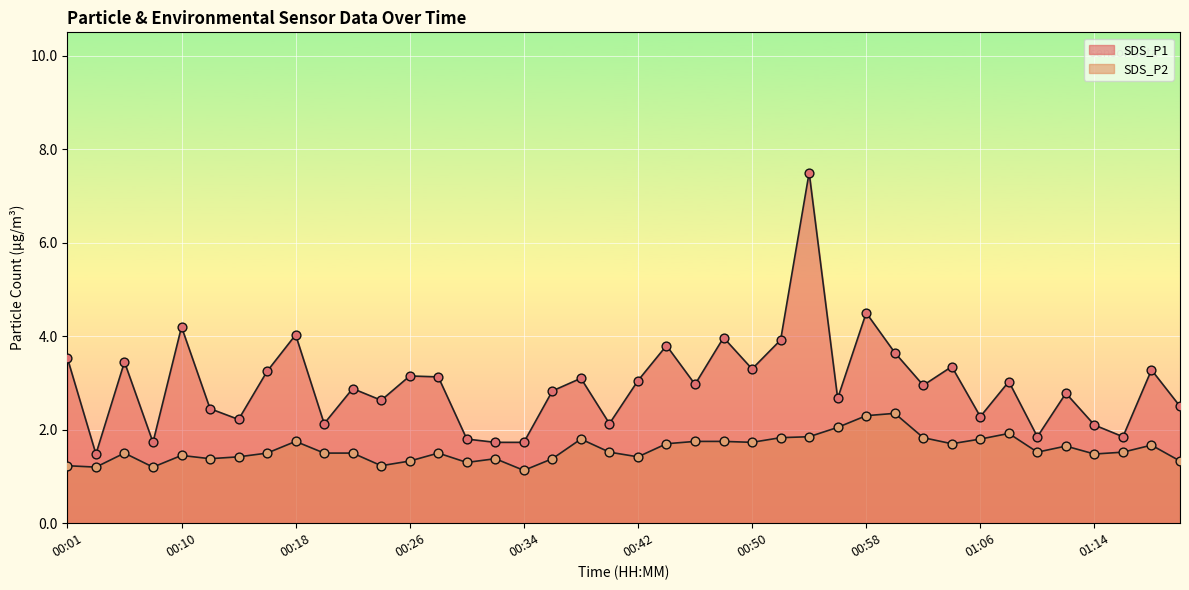

Which series has the widest spread of Y values?

SDS_P1